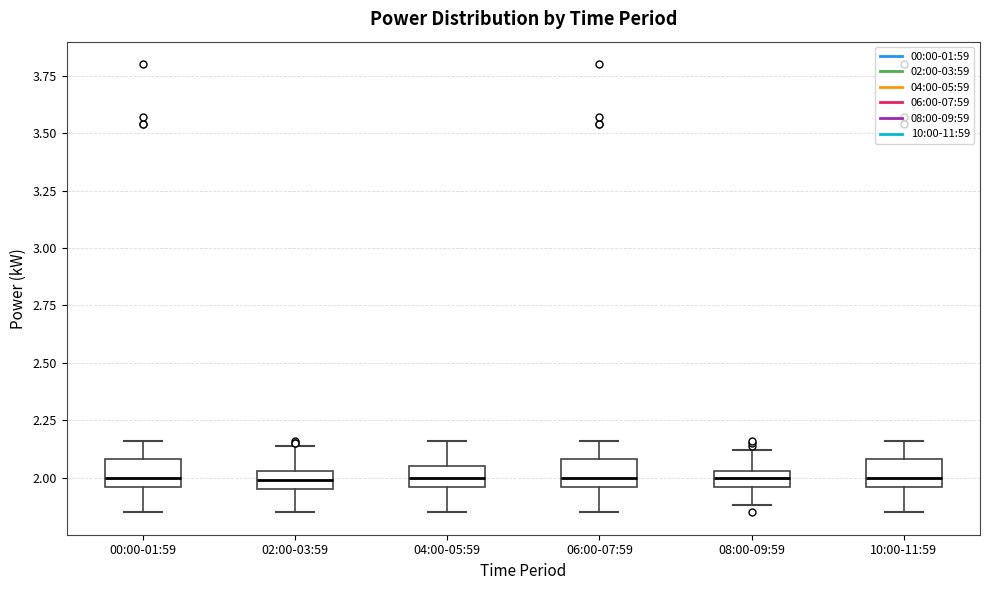

Where does the median line of the box for 02:00-03:59 sit on the y-axis? The values are not printed on the chart, so give them approximately, as read against the axis.

2.00